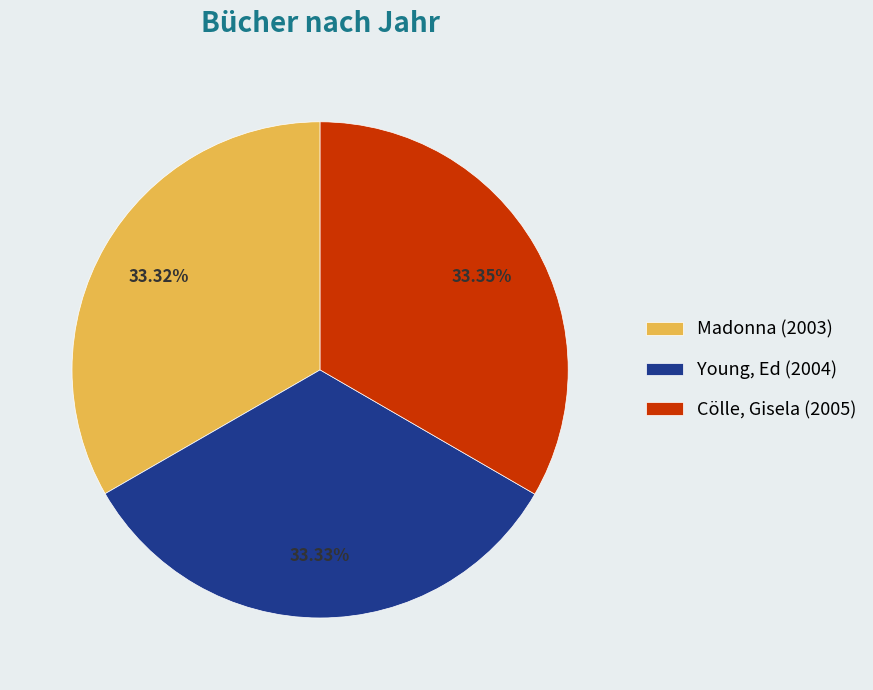

Is it true that Madonna is 46% of the pie?

False